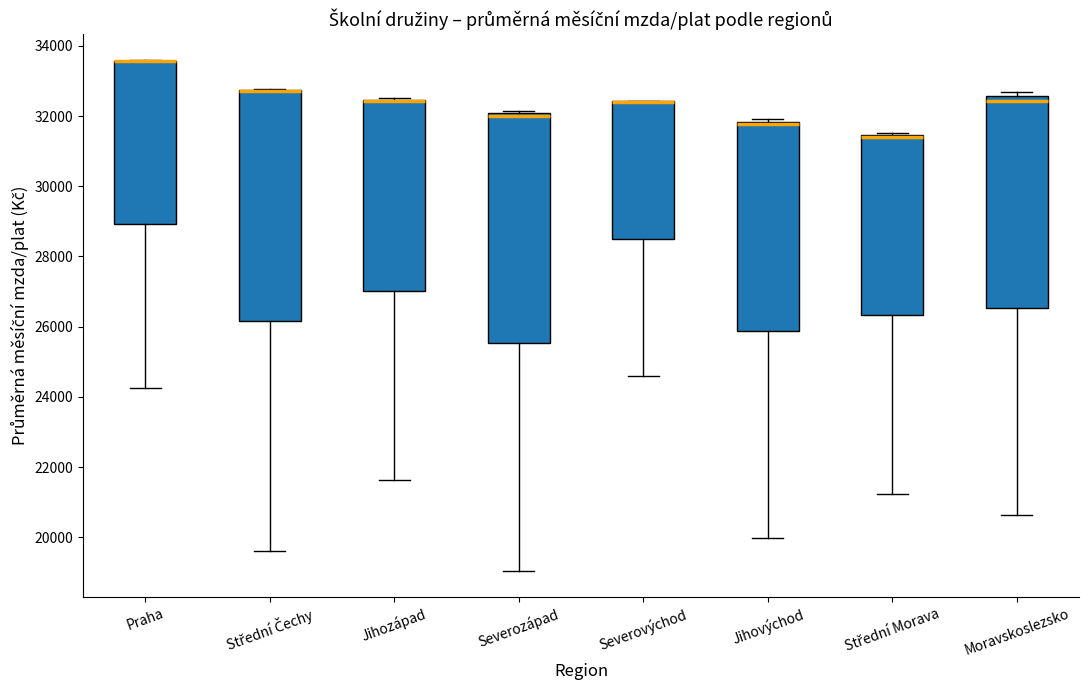

Where is the upper edge of the box for Jihozápad on the y-axis? The values are not printed on the chart, so give them approximately, as read against the axis.

32400